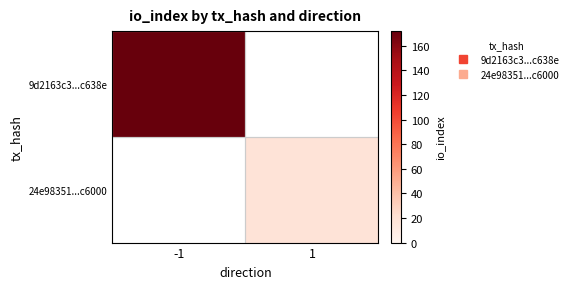

At how many categories does at least one series exceed 130?

1